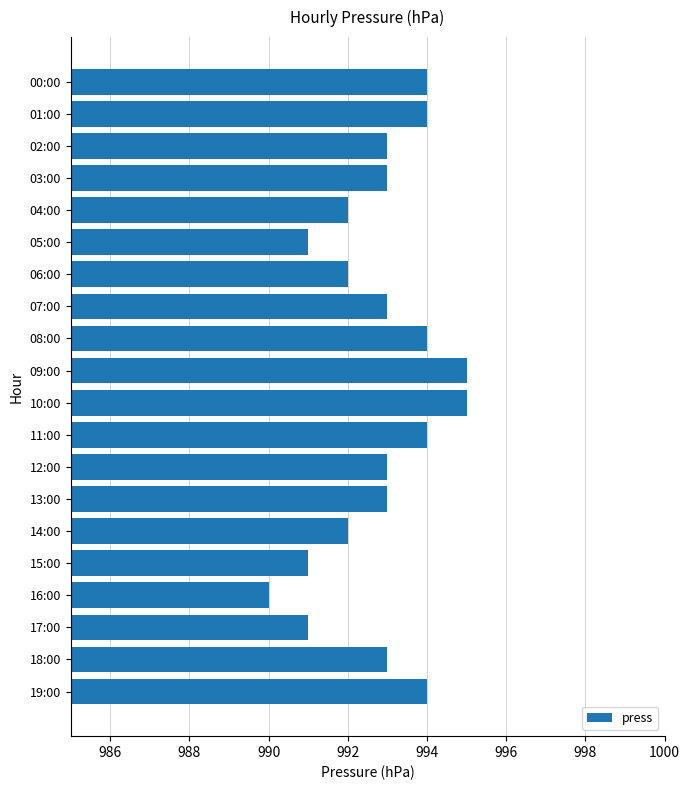

What is the value of the 6th bar from the top?

991